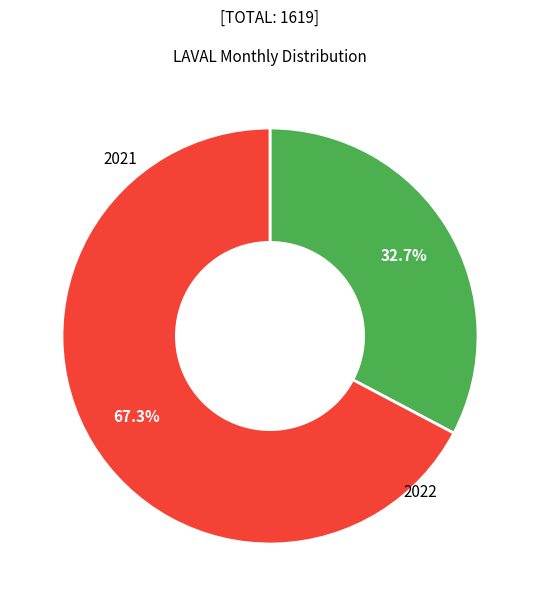

Does any single category account for the majority?

Yes